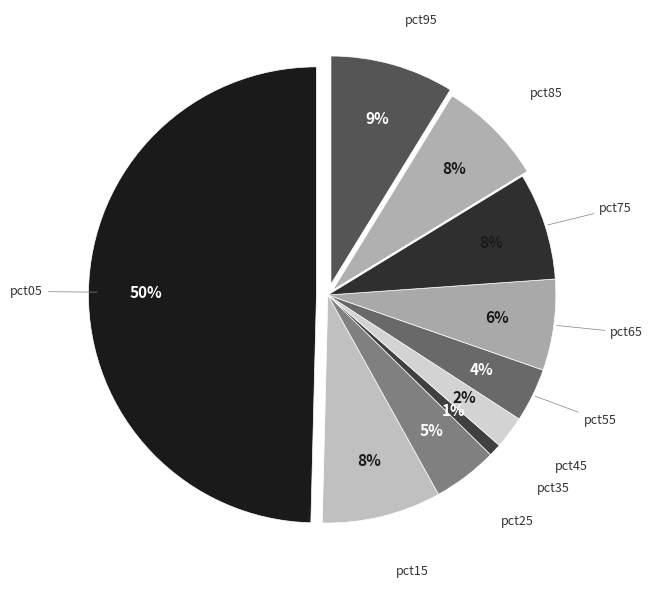

What portion of the pie excludes pct65?

93.5%